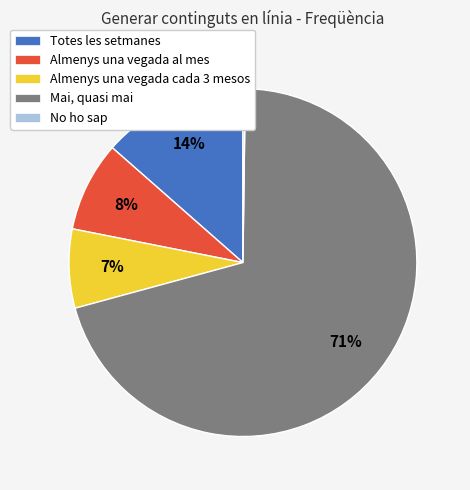

What percentage is the Almenys una vegada cada 3 mesos slice, to the nearest percent?

7%